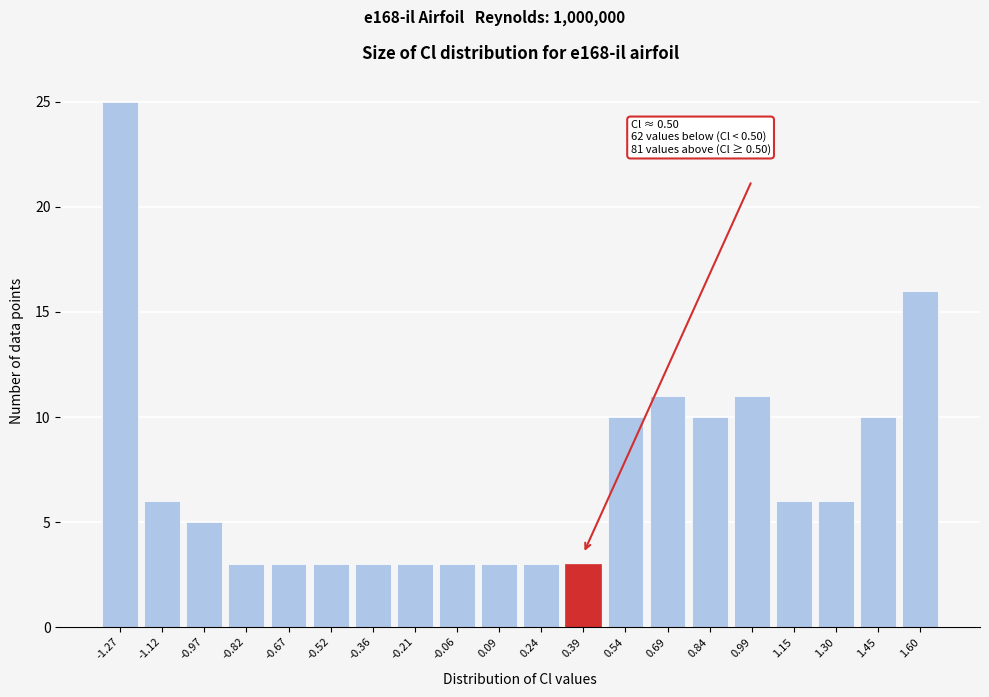

Reading right to left, list all the values displayed in this chart.

1.60=16	1.45=10	1.30=6	1.15=6	0.99=11	0.84=10	0.69=11	0.54=10	0.39=3	0.24=3	0.09=3	-0.06=3	-0.21=3	-0.36=3	-0.52=3	-0.67=3	-0.82=3	-0.97=5	-1.12=6	-1.27=25